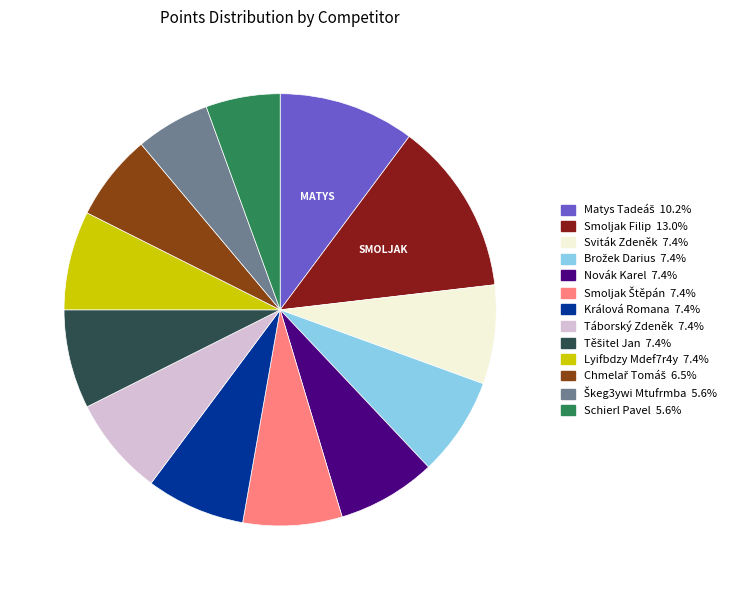

Does any single category account for the majority?

No